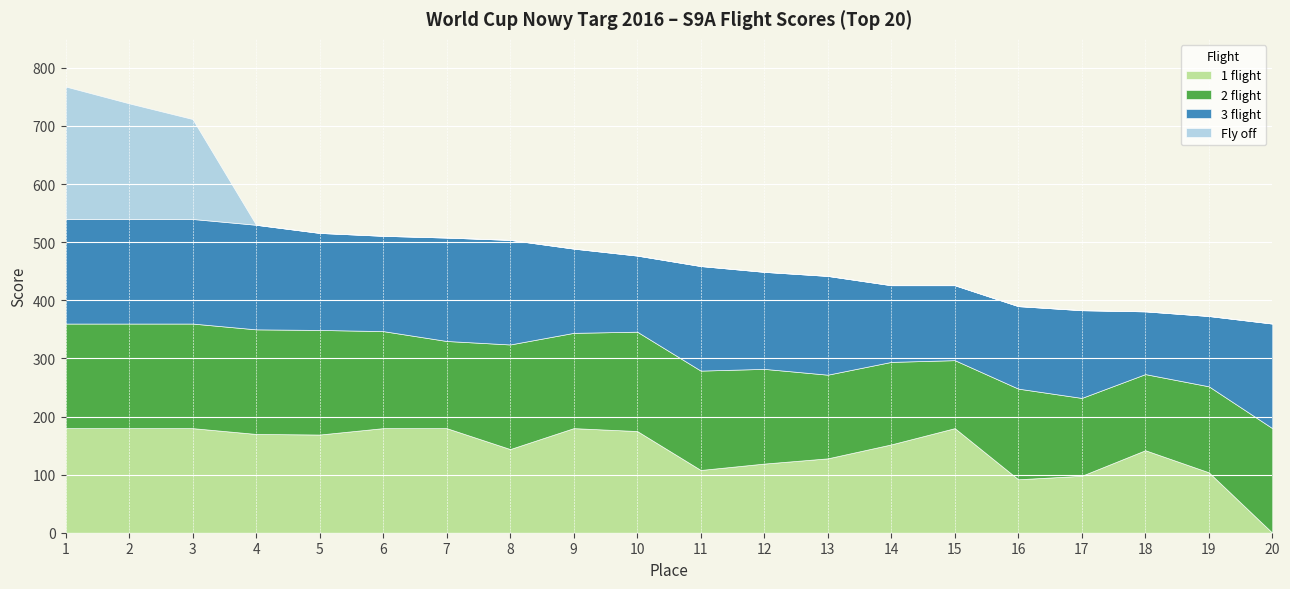

What is the difference between the maximum and minimum values in the Fly off series?

228